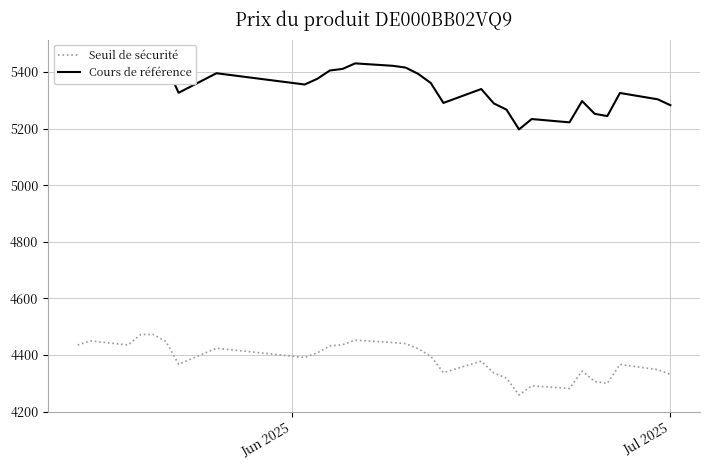

Which series has the largest total across all categories?

Cours de référence